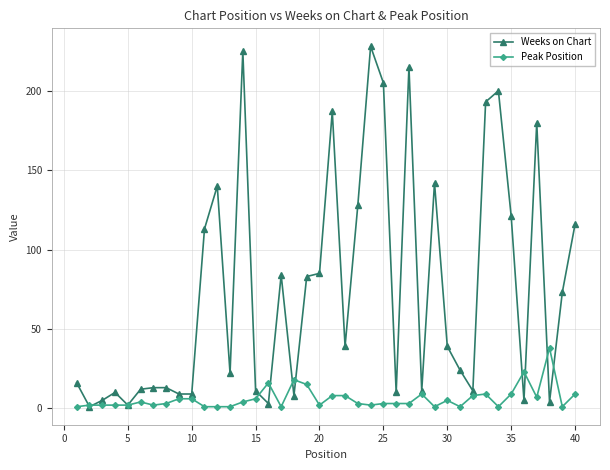

What is the average value of the Peak Position series?

6